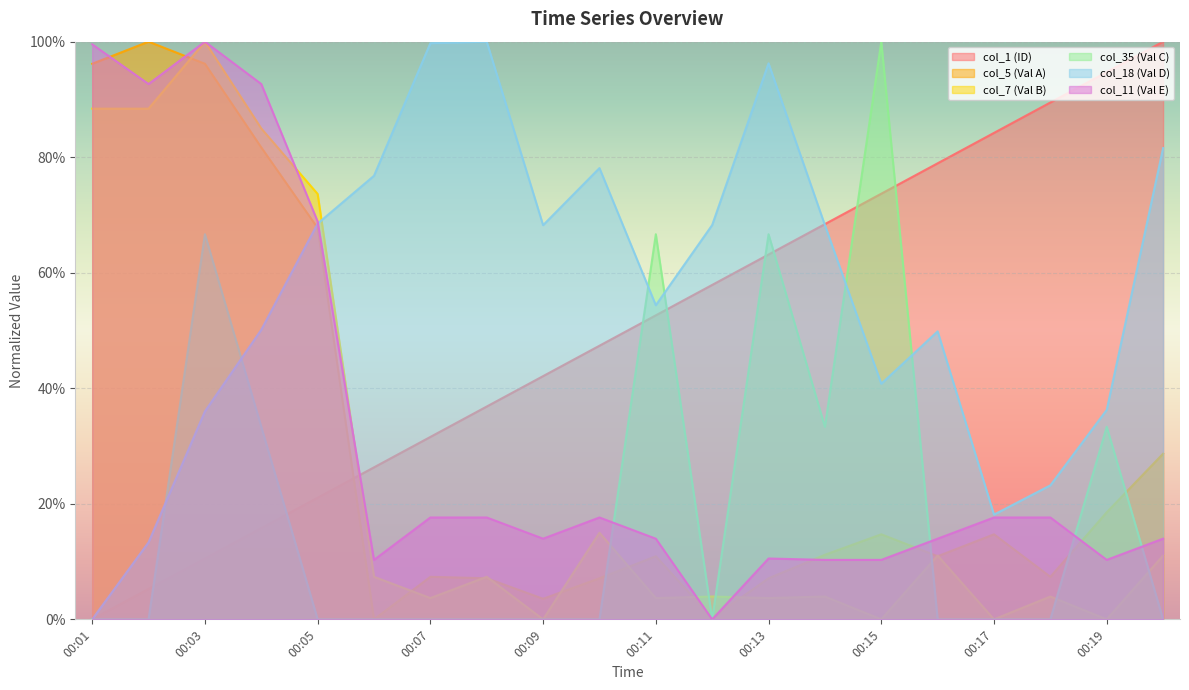

Count the number of data series in this chart.

6